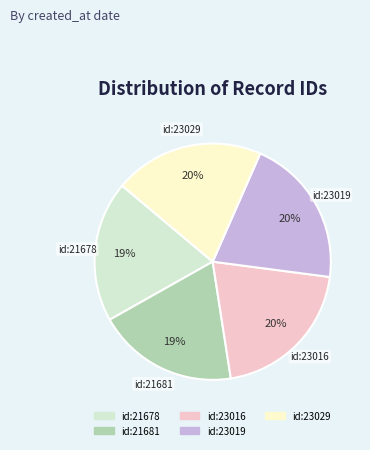

Does any single category account for the majority?

No